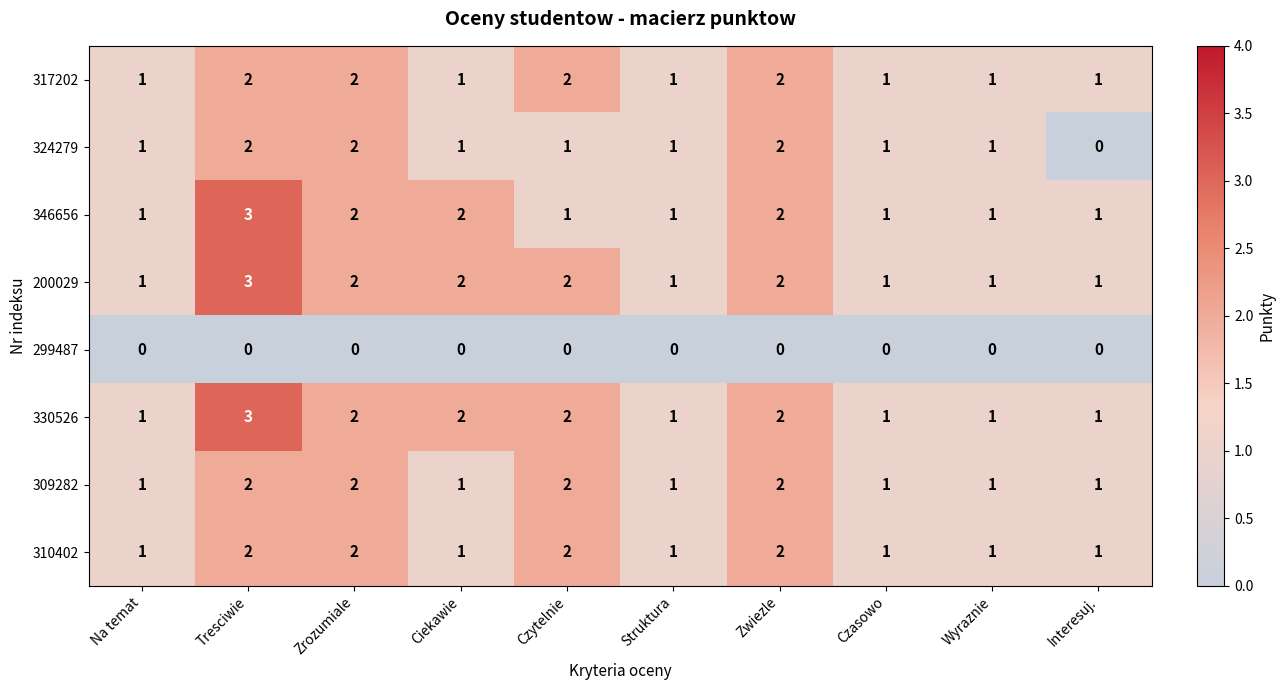

Which label corresponds to the largest value in the chart?

Tresciwie